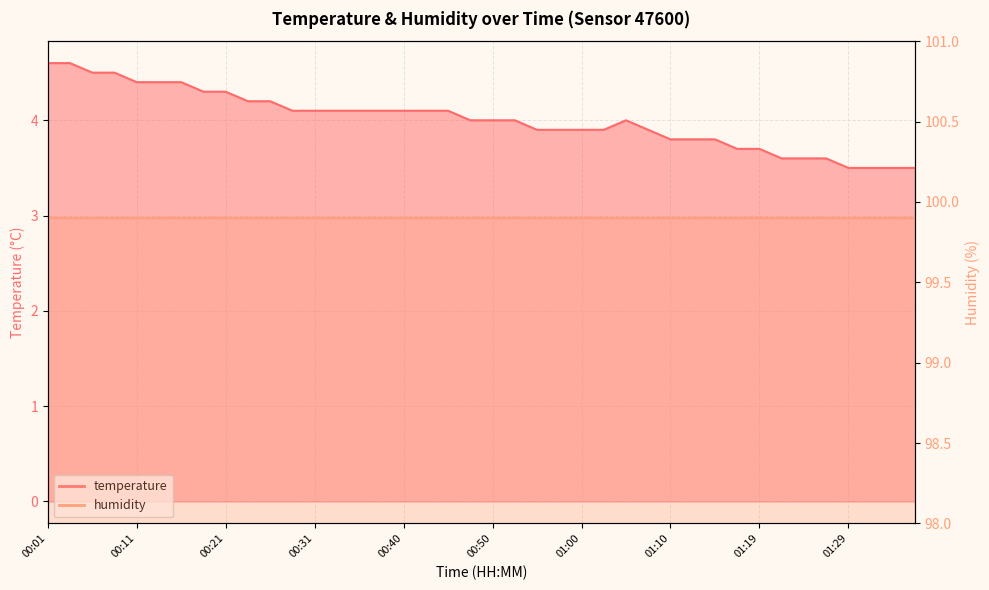

What is the sum of all values?

160.3